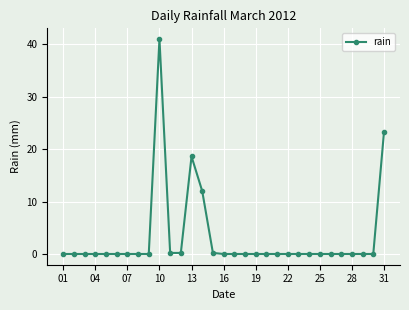

How many lines are shown in the chart?

1